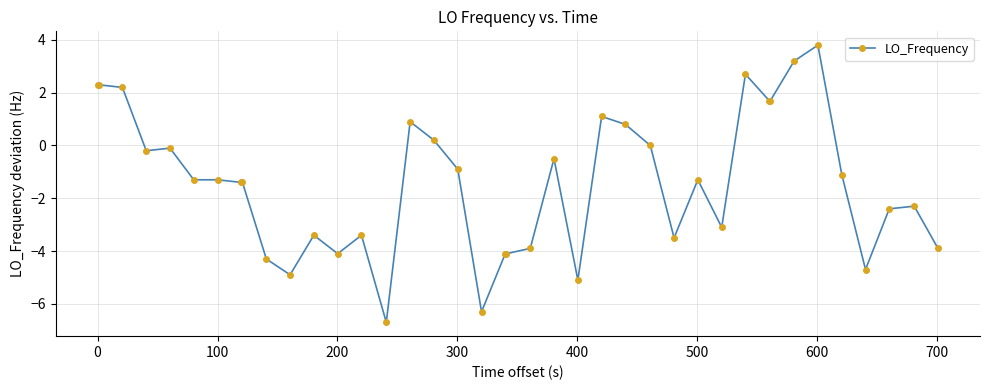

True or false: there are more than 1 points higher than both neighbors.

True